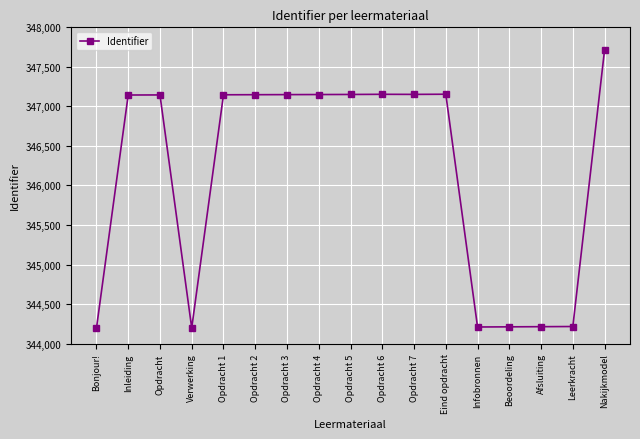

What is the smallest value displayed?

344193